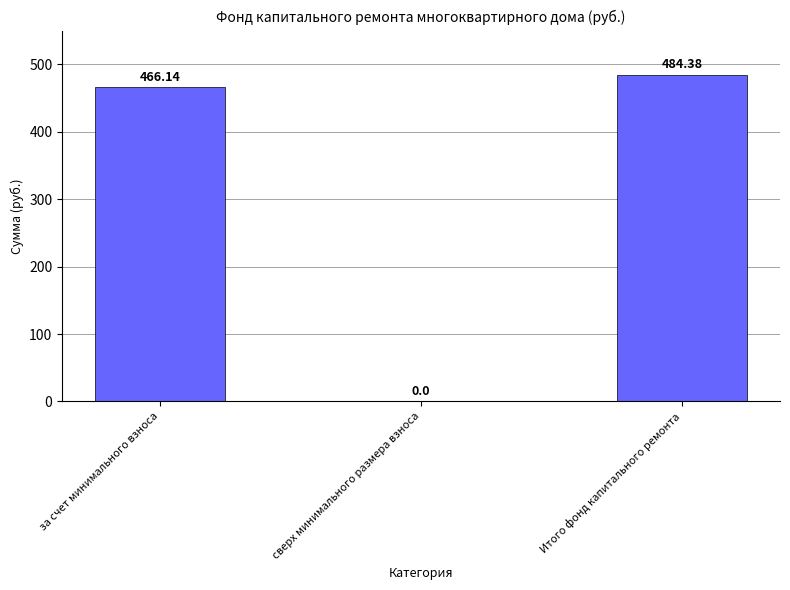

How many data points are above 466?

2